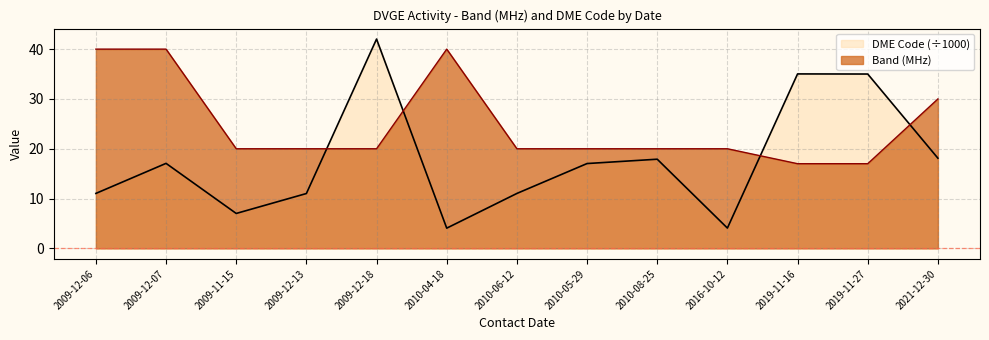

Rank the series by their maximum value, from highest to lowest.

DME Code (÷1000), Band (MHz)